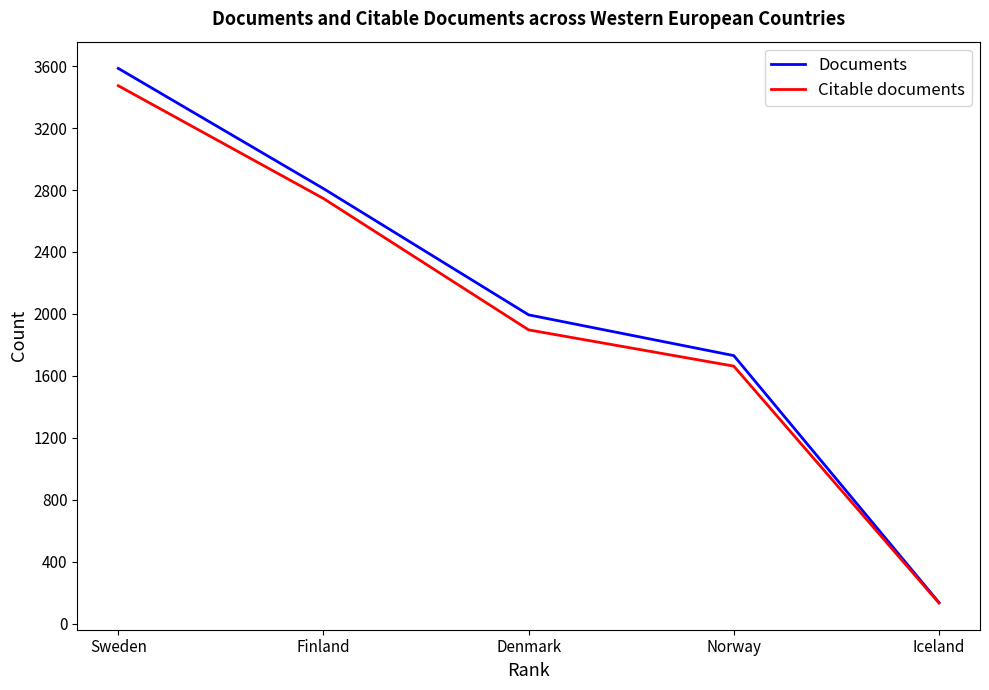

What is the minimum value shown in the chart?

134